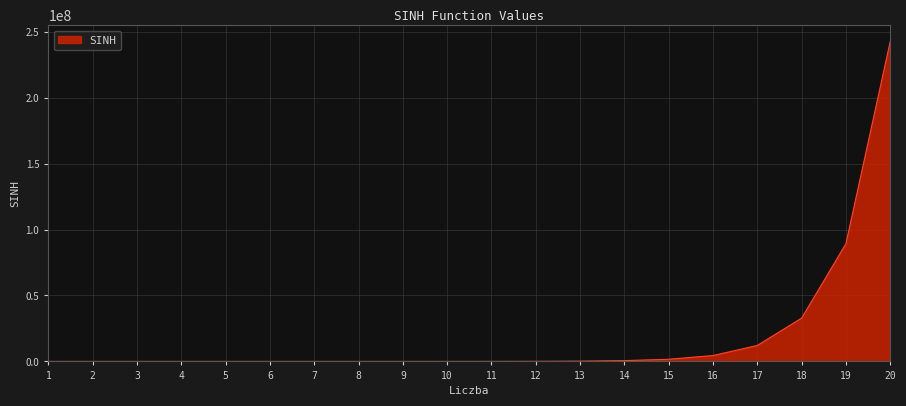

What is the difference between the maximum and minimum values?

242582596.5